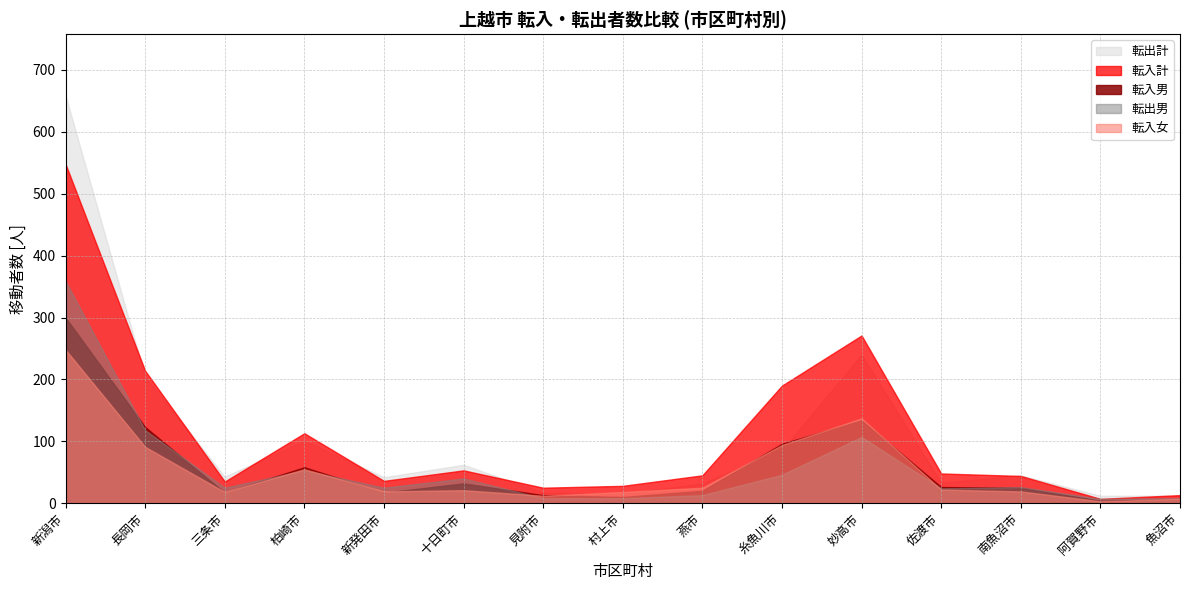

At how many categories does at least one series exceed 277?

1